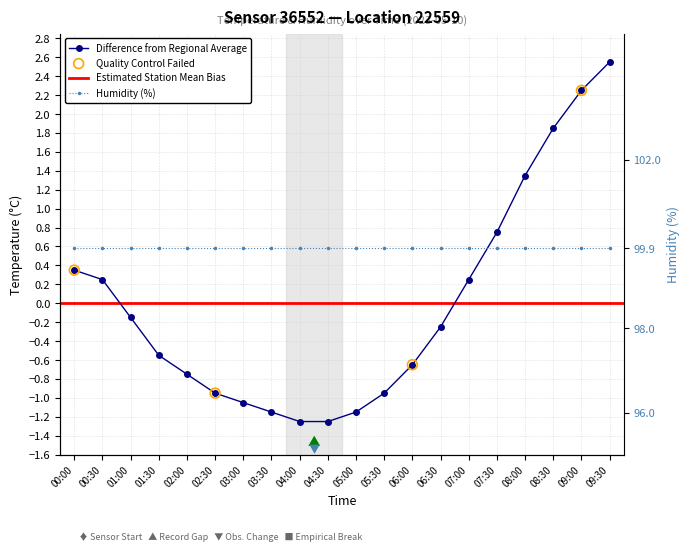

Which has a higher value, 03:00 or 05:30?

05:30